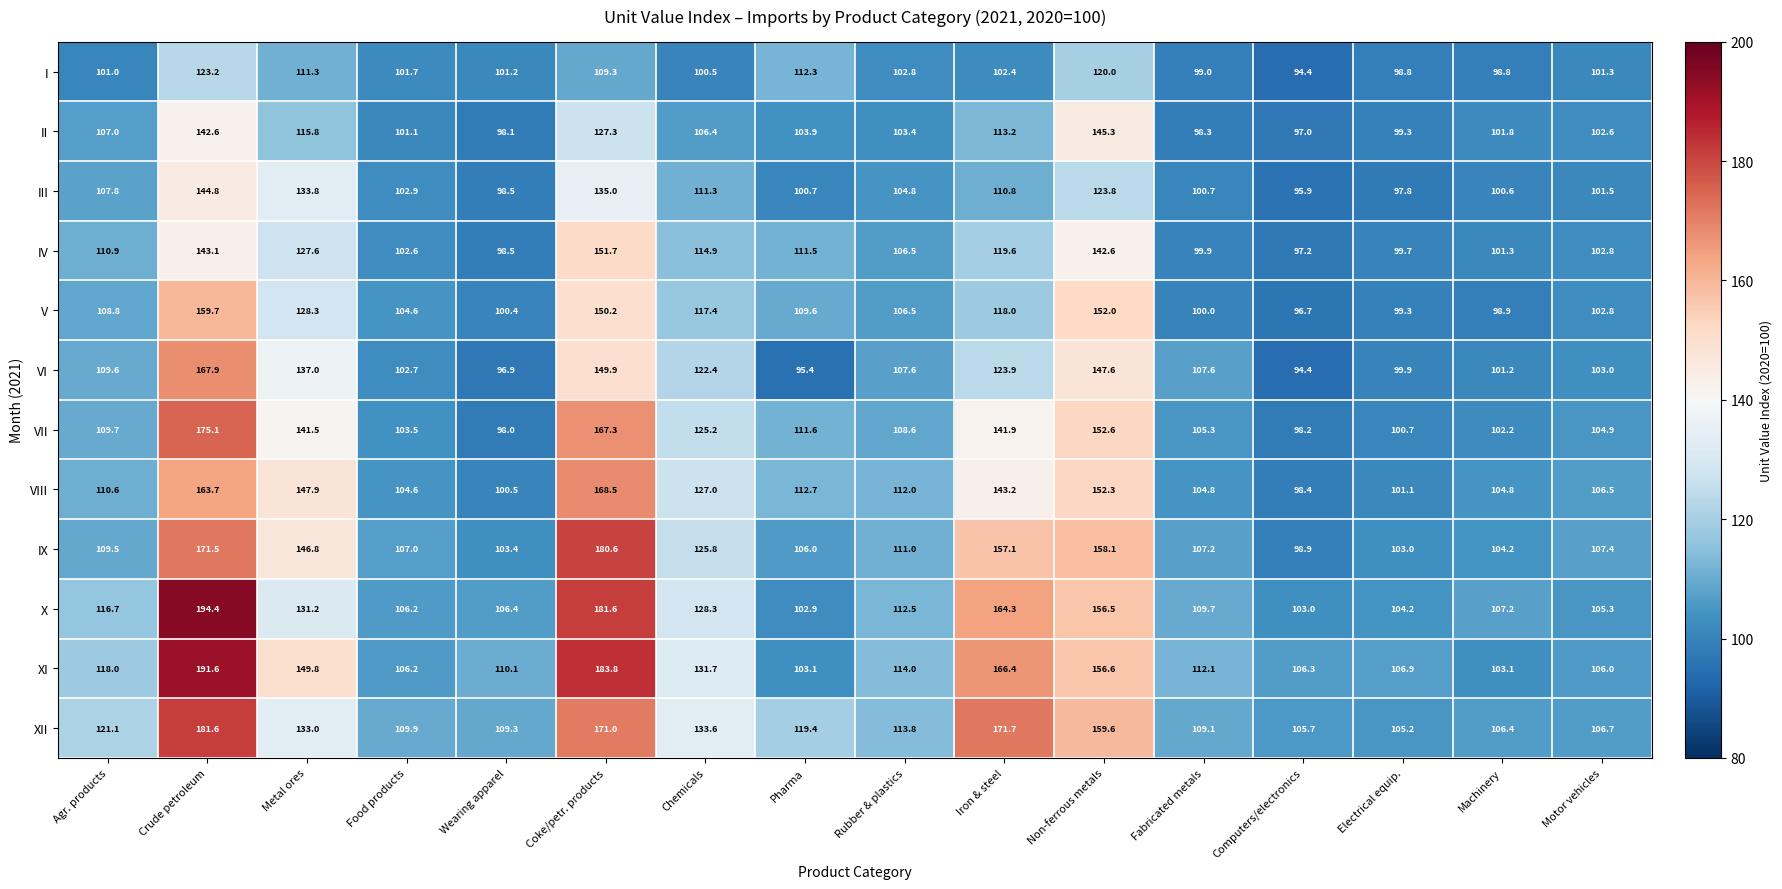

At how many categories does at least one series exceed 185?

1